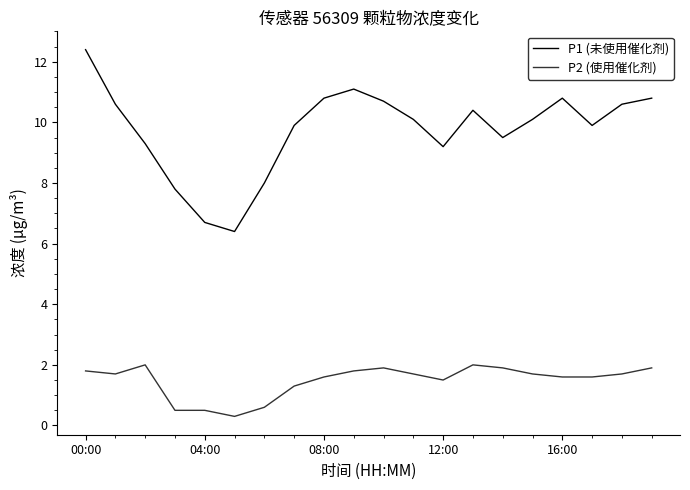

Rank the series by their maximum value, from highest to lowest.

P1 (未使用催化剂), P2 (使用催化剂)